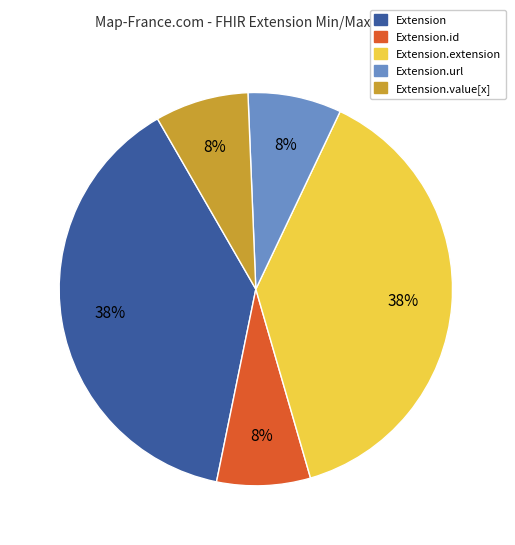

Combined, do Extension.url and Extension.id account for over 50%?

No